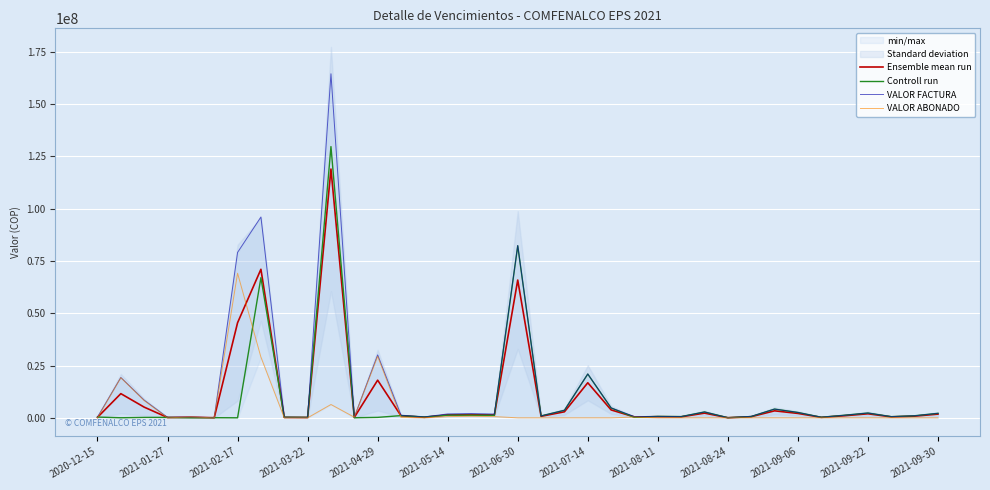

How many series are shown in this chart?

4